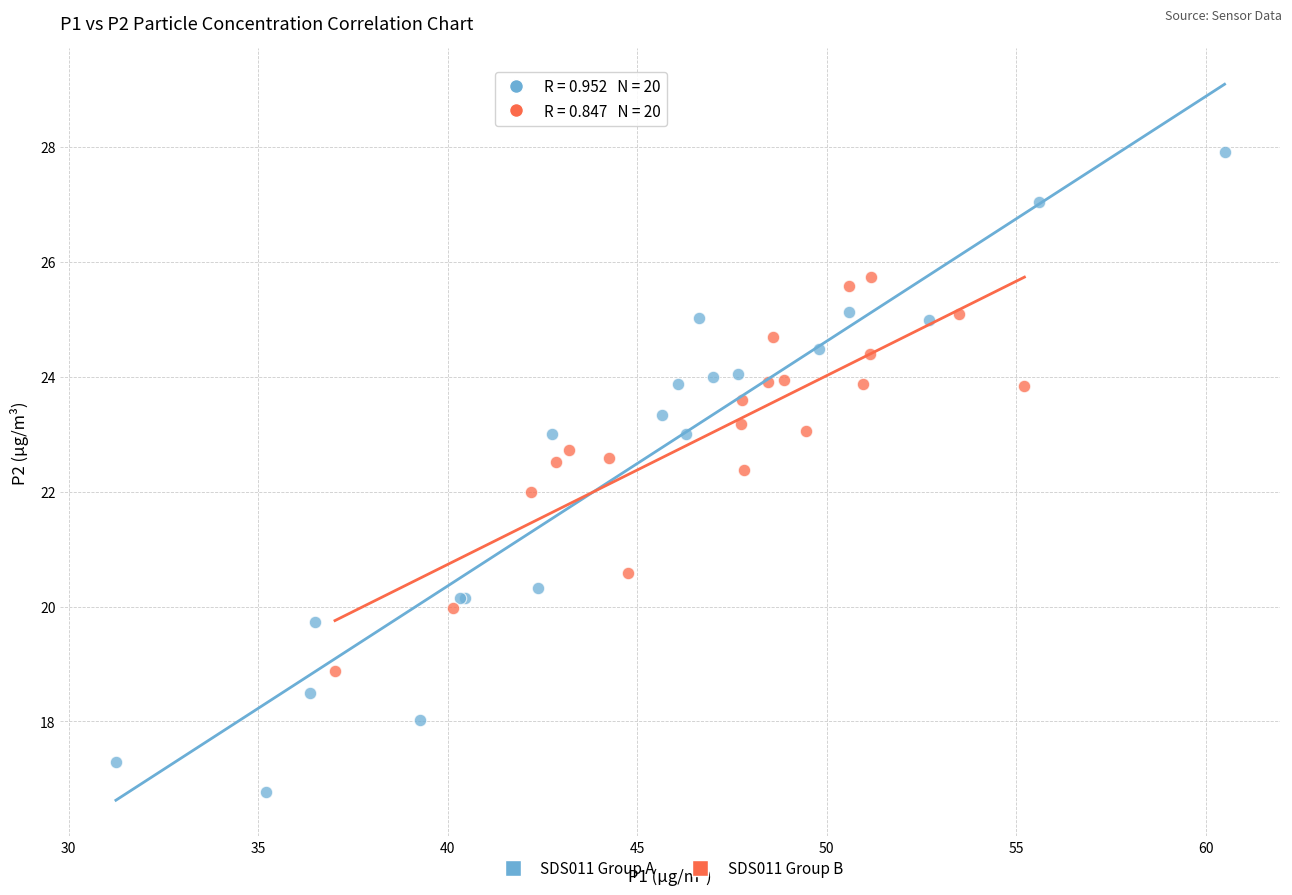

What are all the series names shown in the legend?

SDS011 Group A, SDS011 Group B